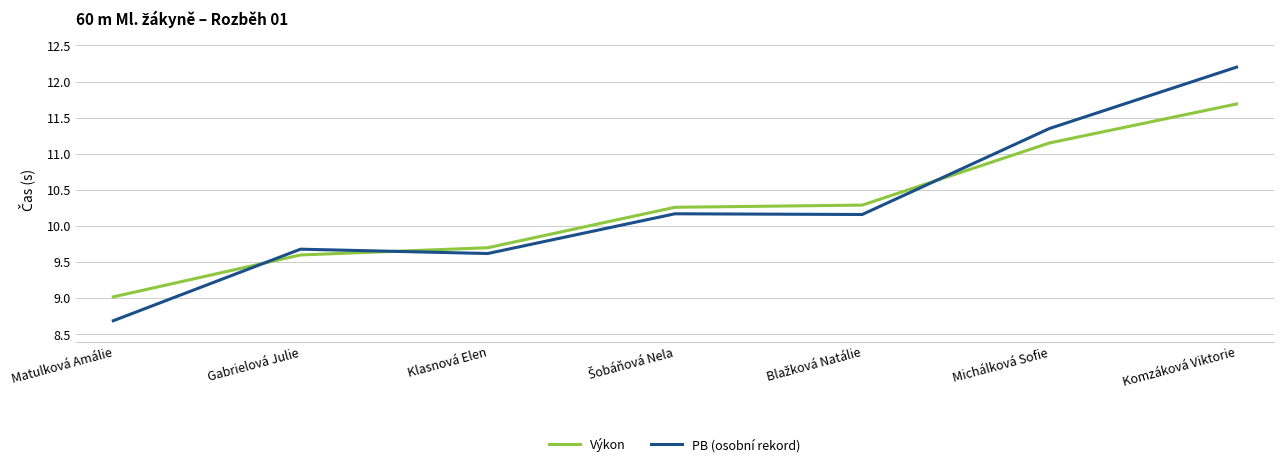

What is the maximum value shown in the chart?

12.2